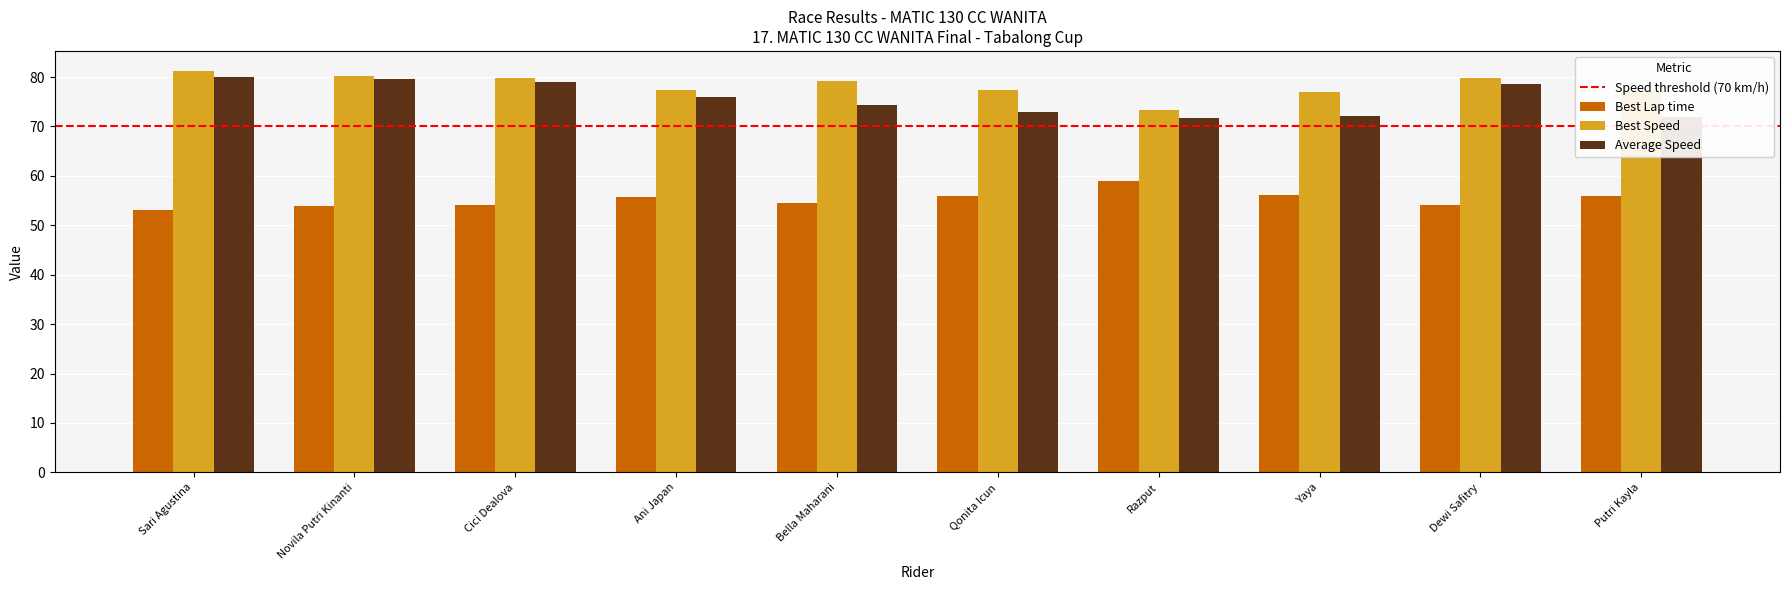

What is the total value across all series at Novila Putri Kinanti?

213.8